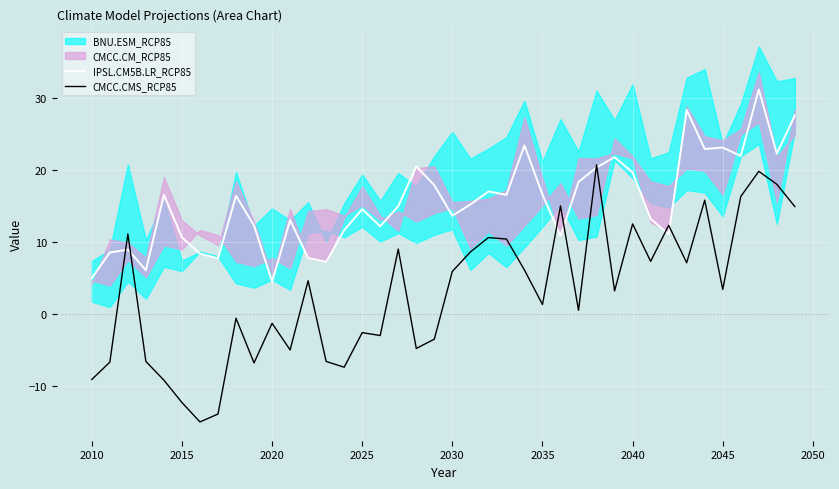

What is the maximum value for IPSL.CM5B.LR_RCP85?

31.2